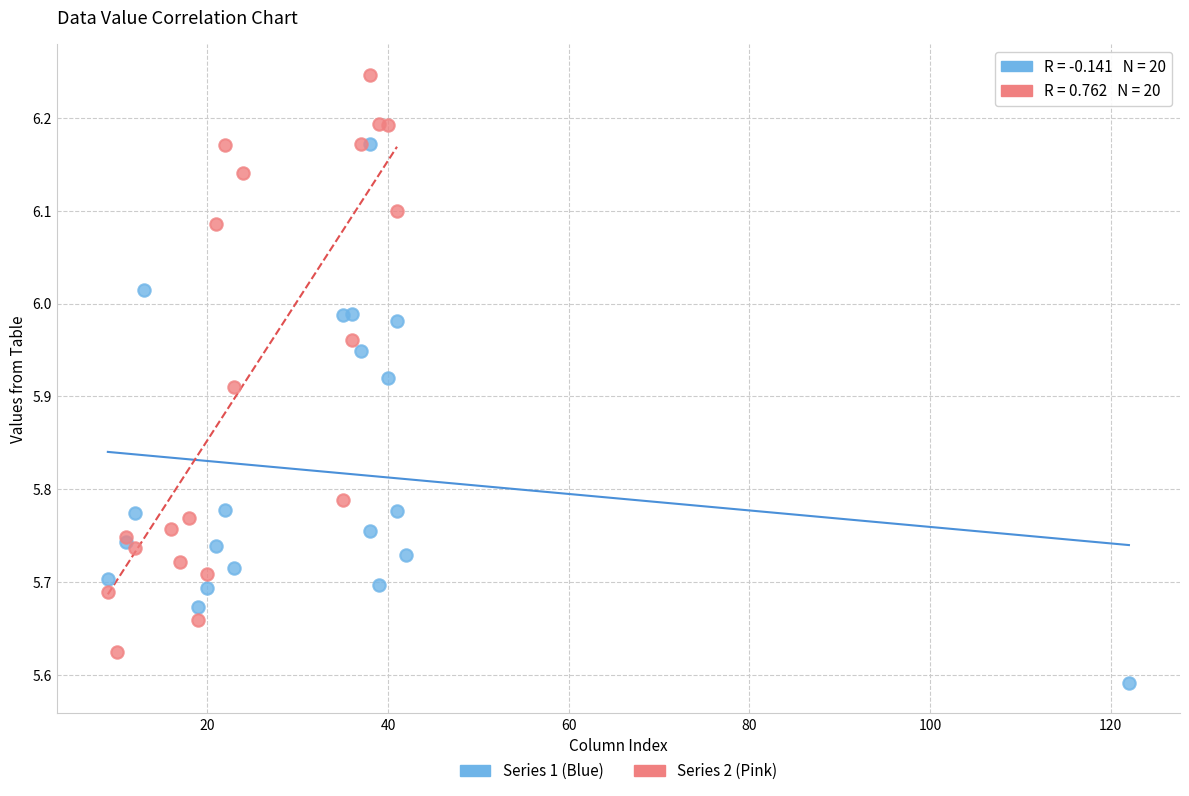

Which series has the widest spread of Y values?

Series 2 (Pink)